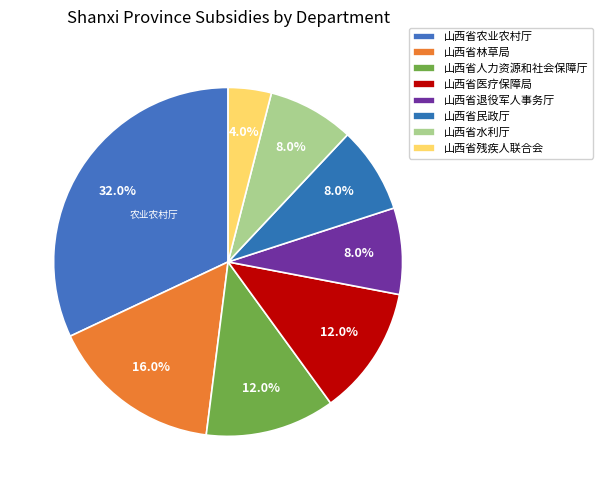

To the nearest percent, what is the difference between the largest and smallest slice percentages?

28%